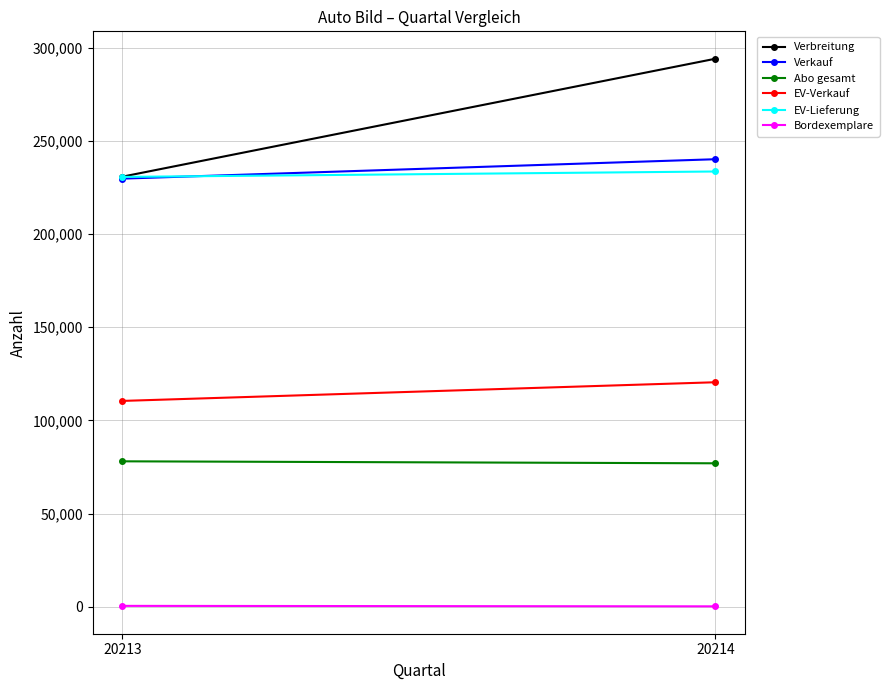

Is the value of EV-Lieferung at 20213 greater than the value of Verbreitung at 20214?

No